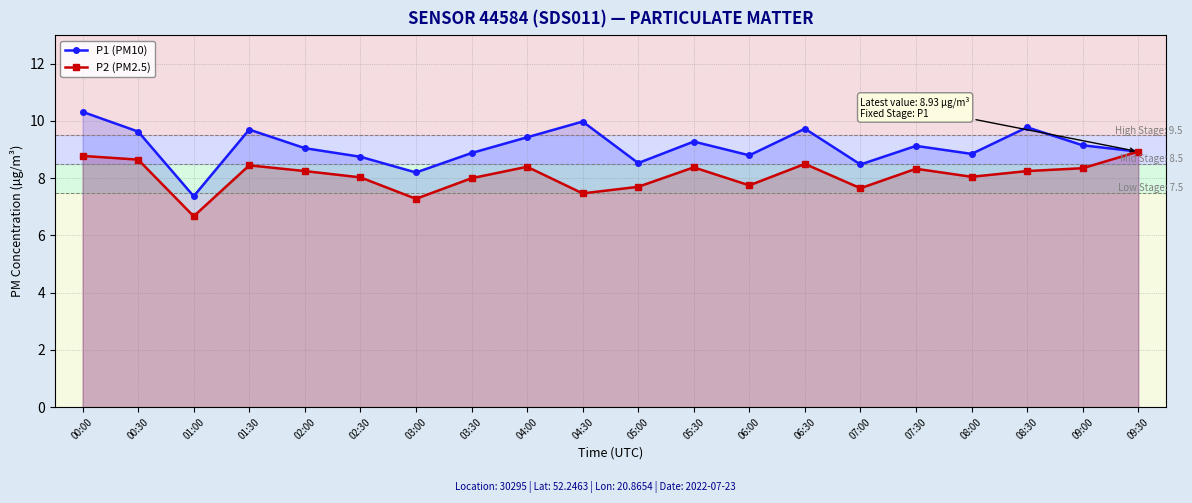

Which series changed the most between 06:30 and 07:00?

P1 (PM10)